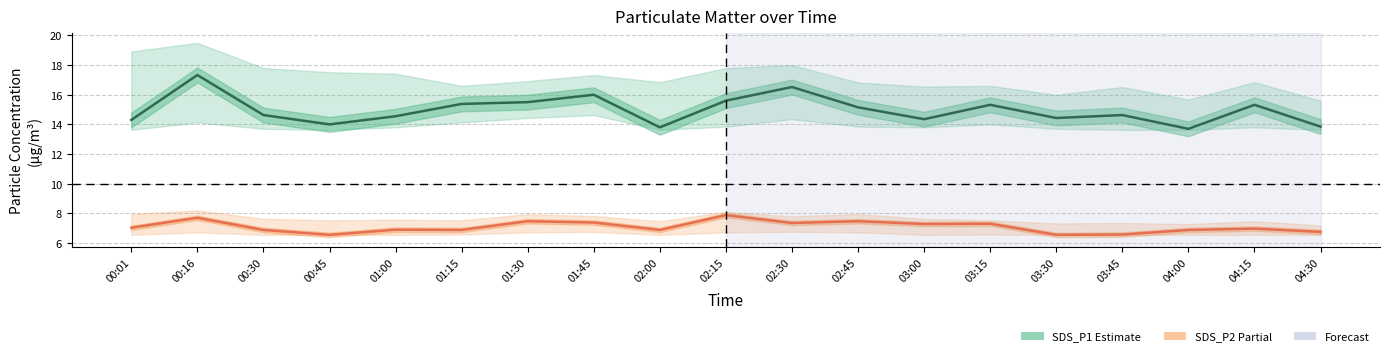

Reading right to left, transcribe all the data shown in this chart.

SDS_P1 (Estimate): 13.8	15.3	13.7	14.6	14.4	15.3	14.3	15.2	16.5	15.6	13.8	16.0	15.5	15.4	14.6	14.0	14.6	17.3	14.3
SDS_P2 (Partial): 6.8	7.0	6.9	6.6	6.5	7.3	7.3	7.5	7.3	7.9	6.9	7.4	7.5	6.9	6.9	6.5	6.9	7.7	7.0